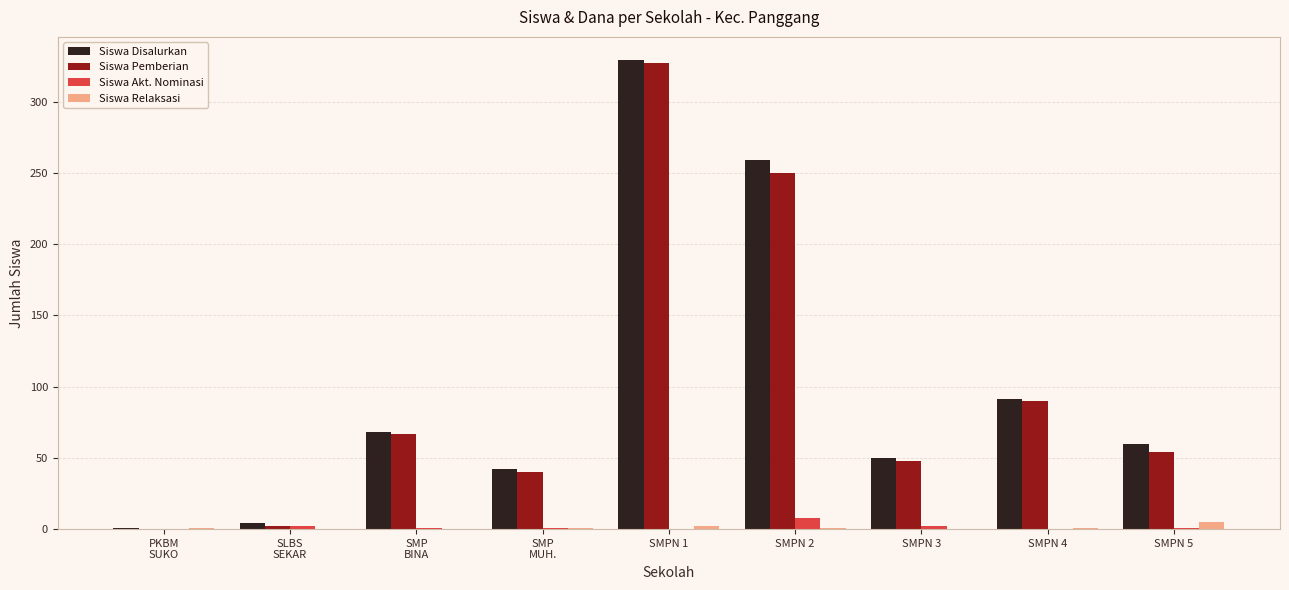

Which series has the largest total across all categories?

Siswa Disalurkan